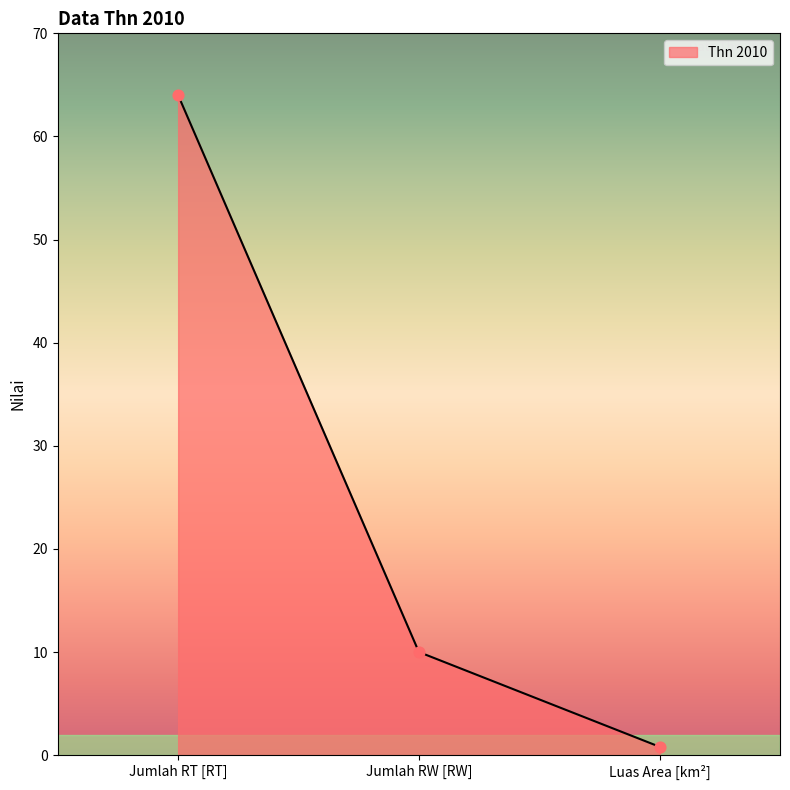

Which has a higher value, Luas Area [km²] or Jumlah RW [RW]?

Jumlah RW [RW]